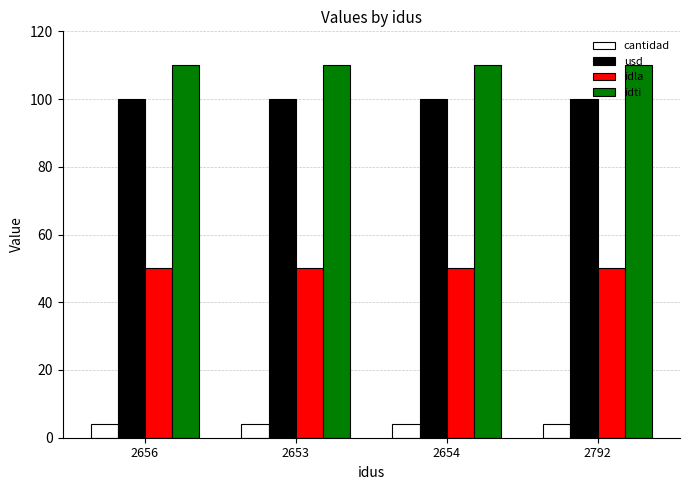

Which series has the largest total across all categories?

idti